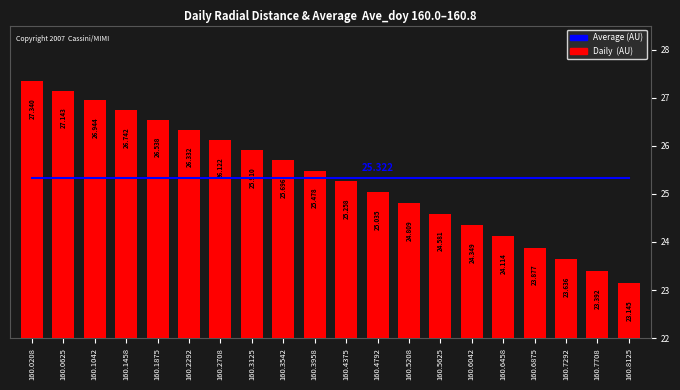

At which label is Daily (AU) closest to 25?

160.4792